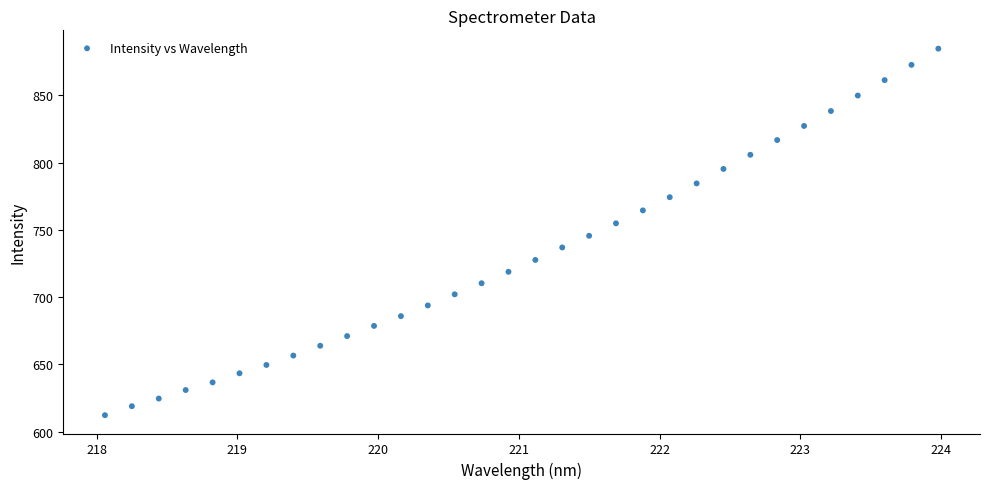

What is the range of Y values (max minus min)?

272.3